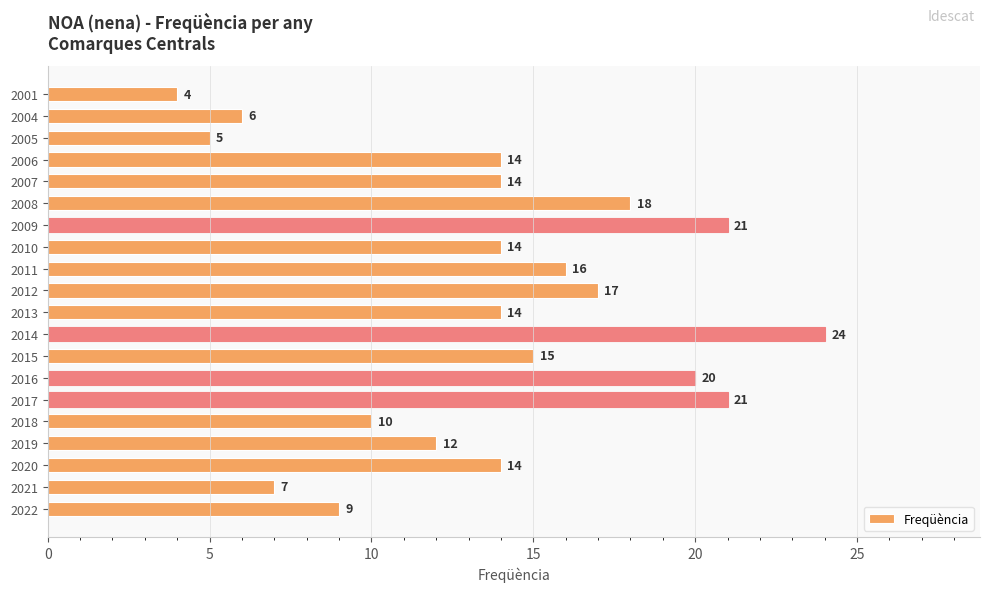

Which category has the lowest value across all series?

2001